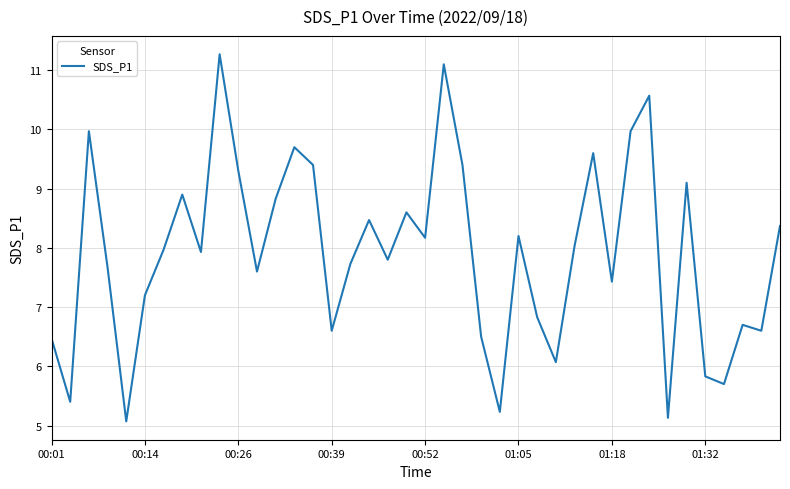

What is the difference between the maximum and minimum values?

6.2